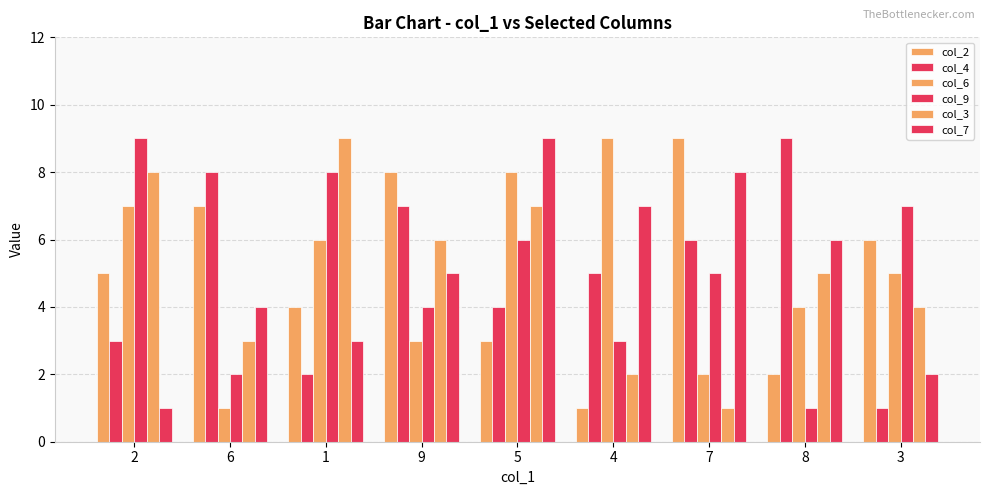

What is the lowest value of the col_3 series?

1